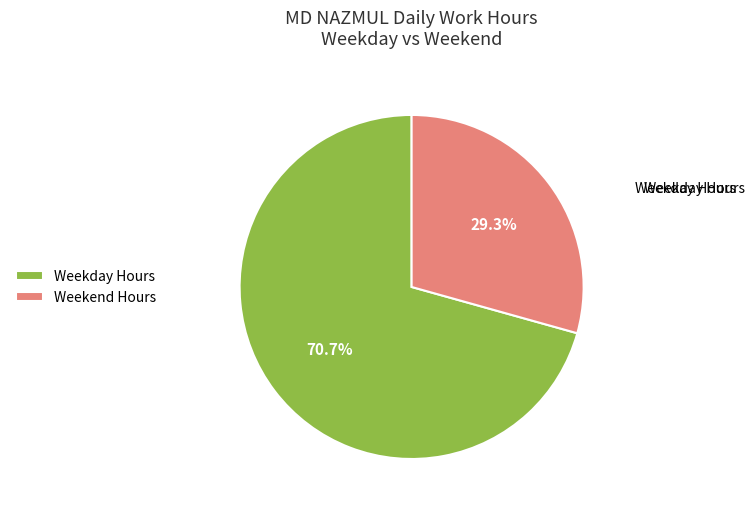

Which slice is the largest?

Weekday Hours